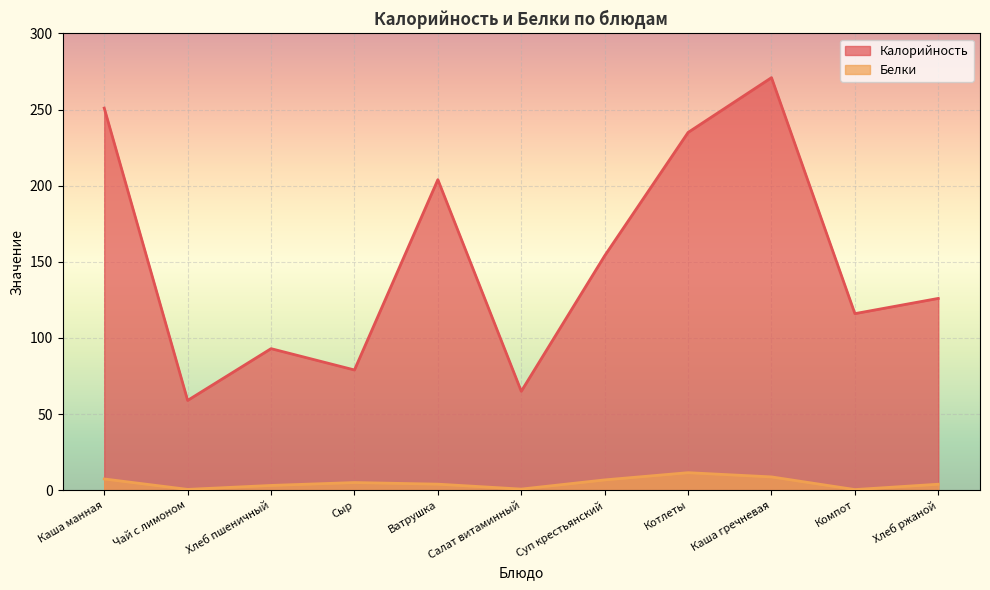

Count the number of categories in the chart.

11